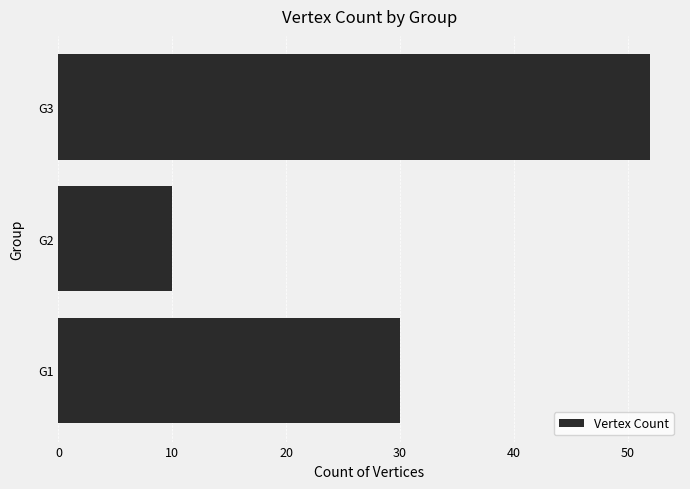

How many values are between 10 and 52?

3